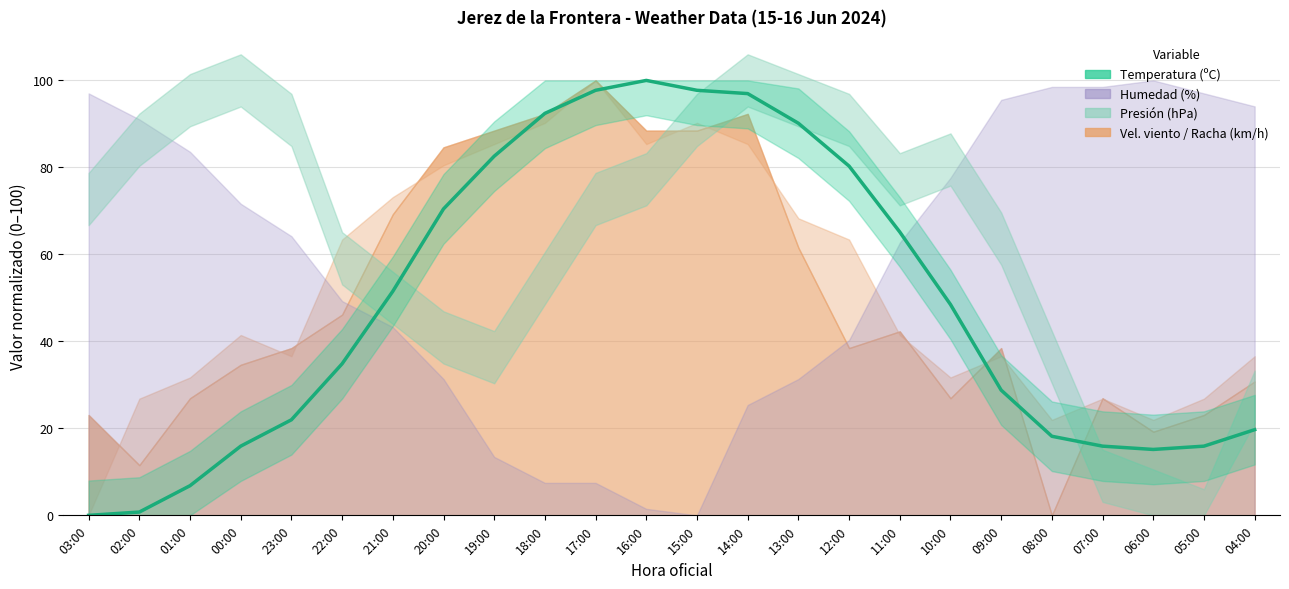

Where is the first local minimum?

06:00